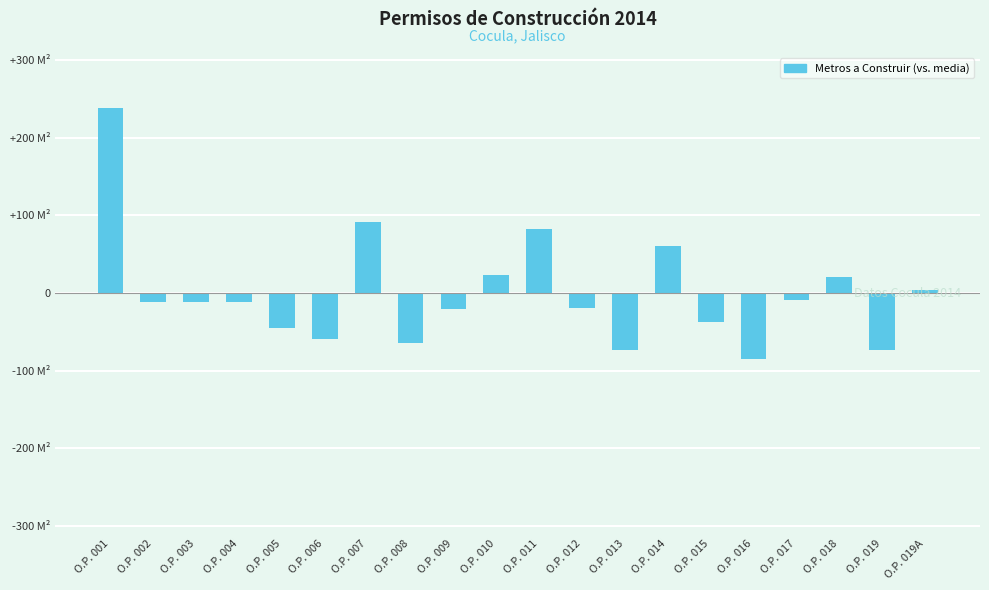

What is the difference between the values at O.P. 016 and O.P. 014?

146.0